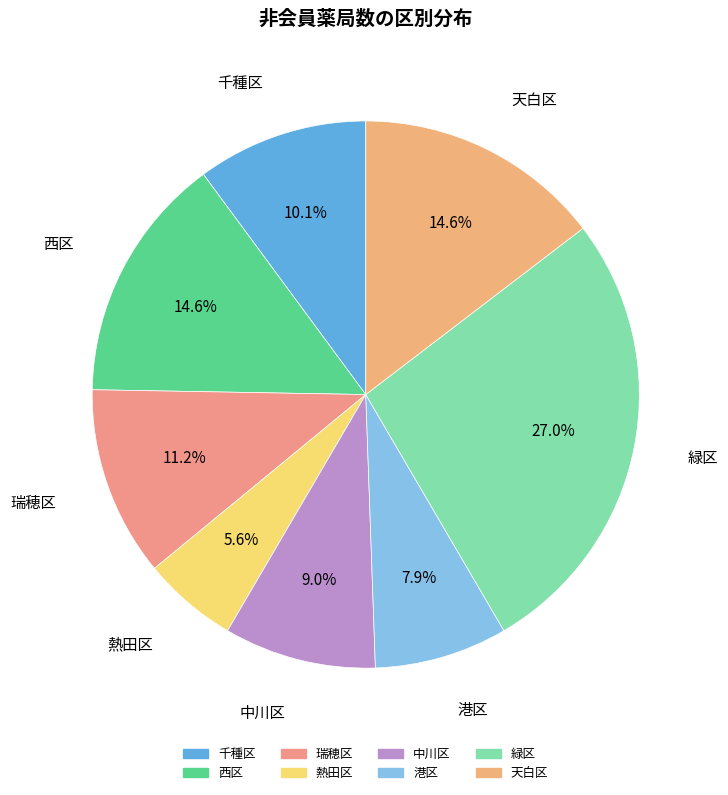

To the nearest percent, what is the difference between the largest and smallest slice percentages?

21%